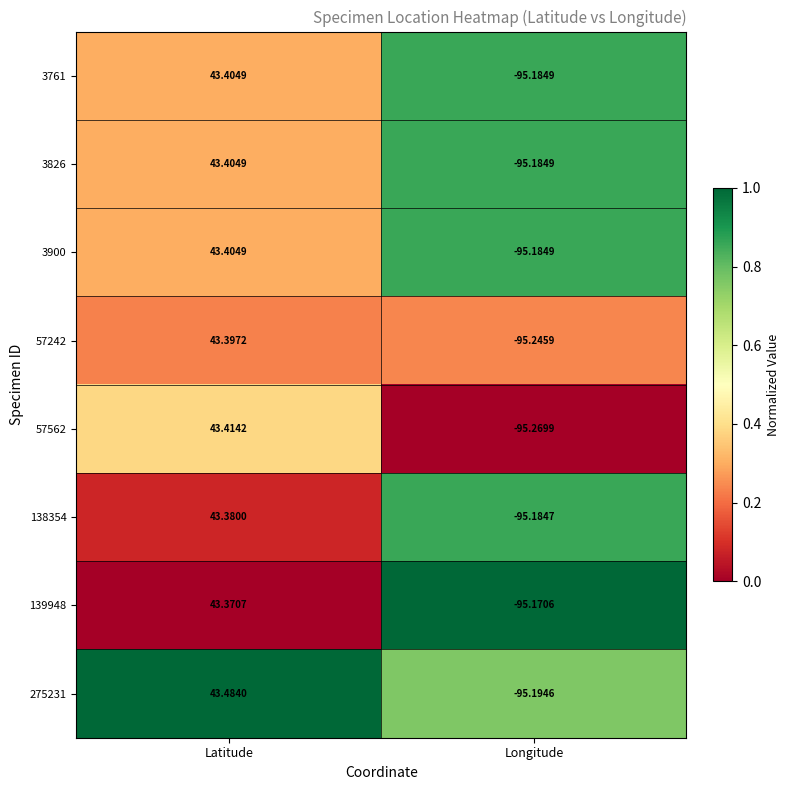

How many data points does each series have?

2